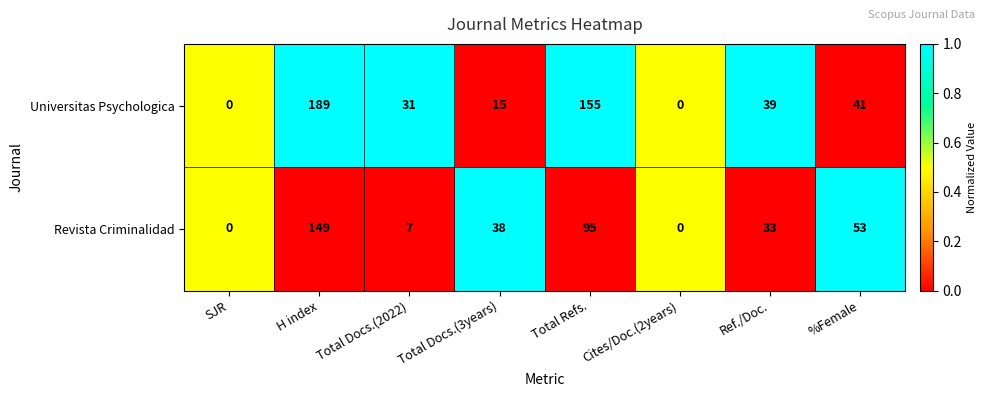

Which label corresponds to the largest value in the chart?

H index